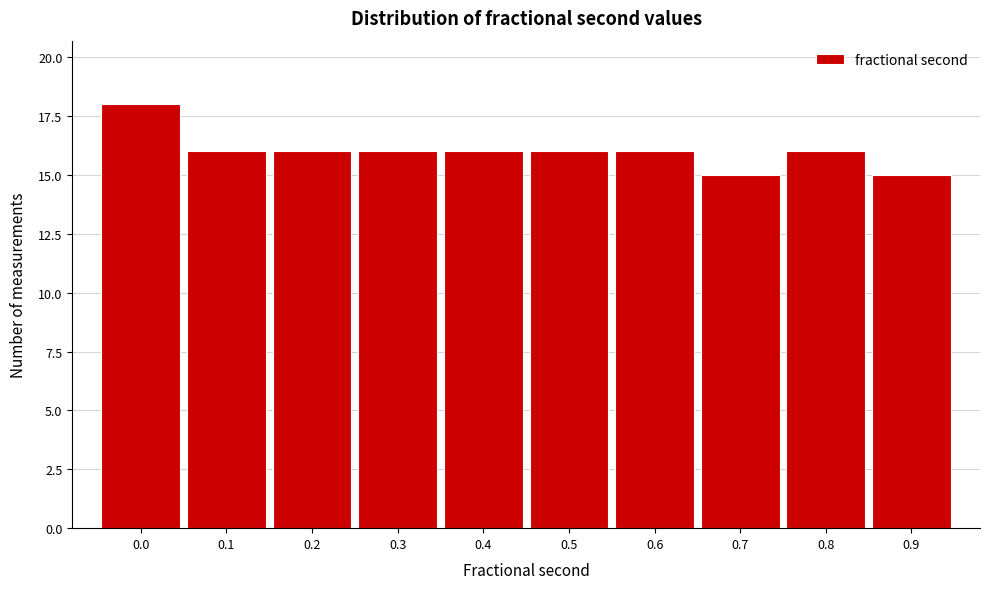

Reading right to left, list all the values displayed in this chart.

15	16	15	16	16	16	16	16	16	18